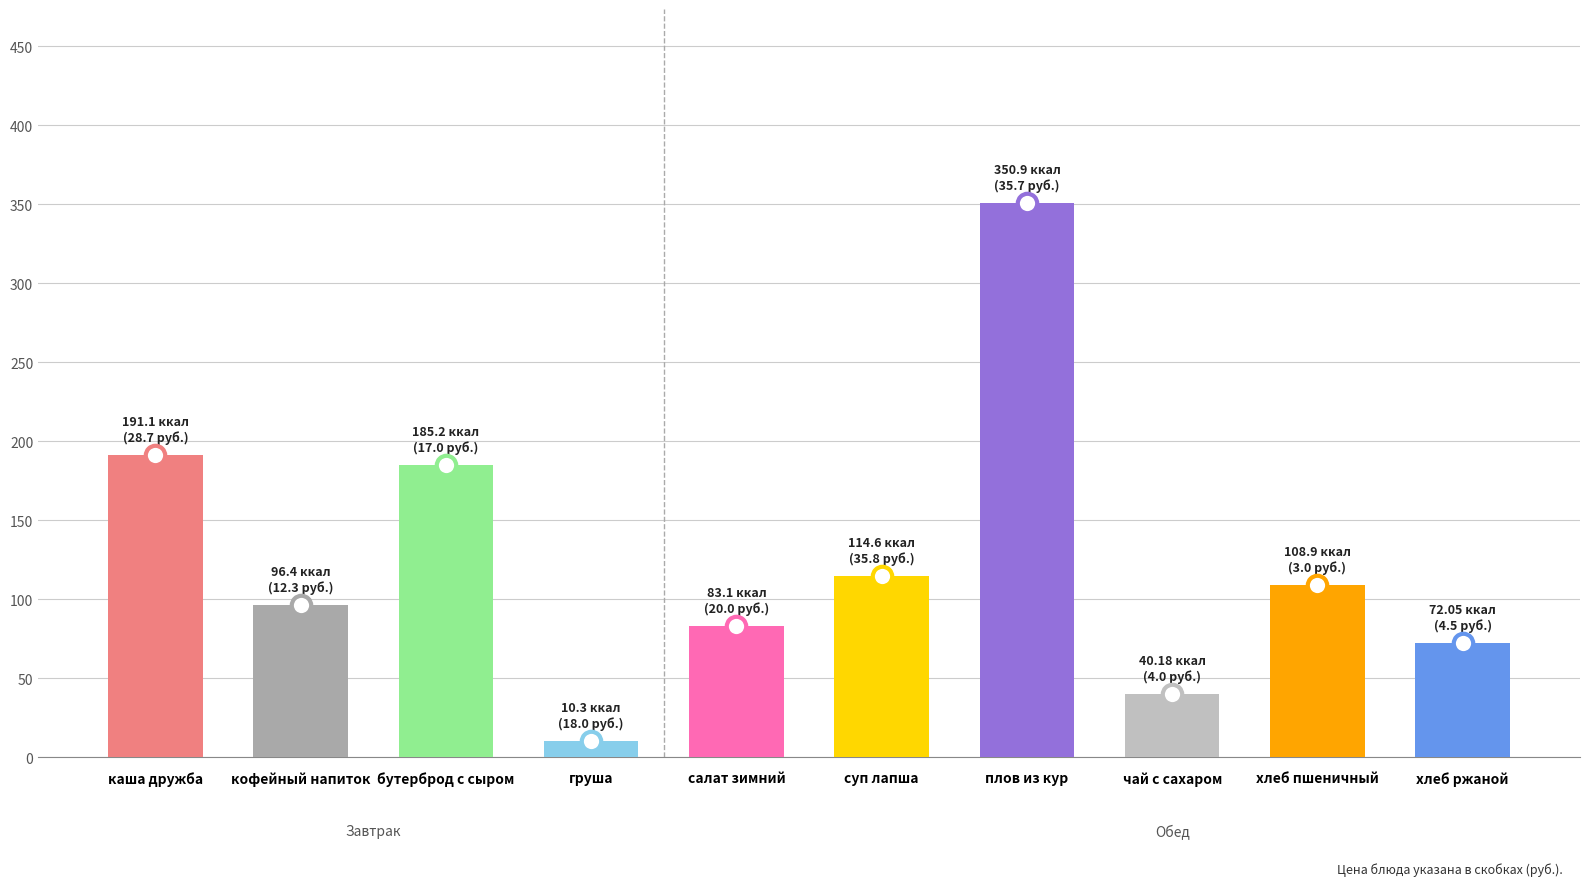

Count the number of values greater than 108.

5